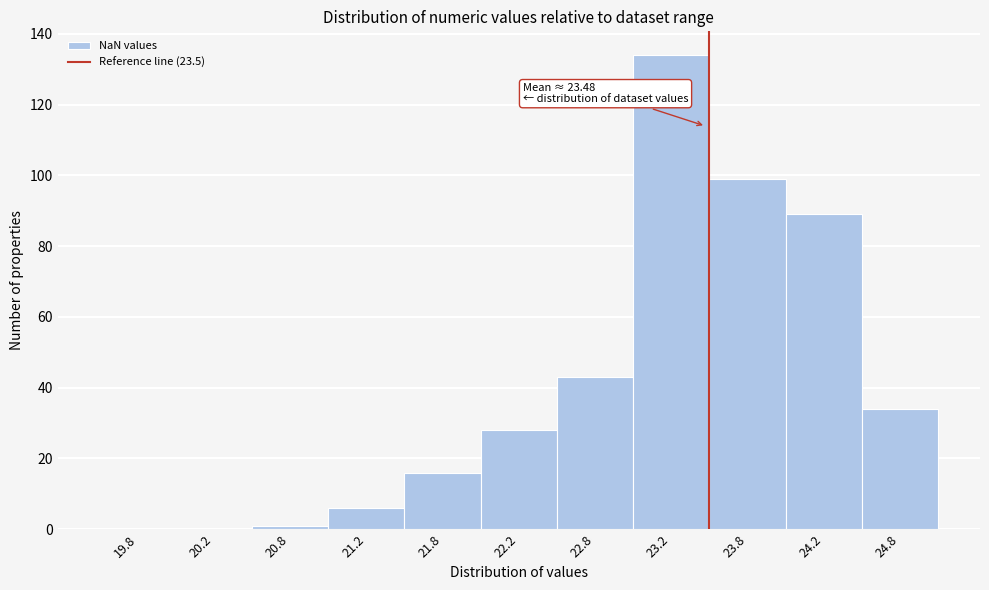

Over which range of the x-axis is the bar tallest?

23.0 to 23.5